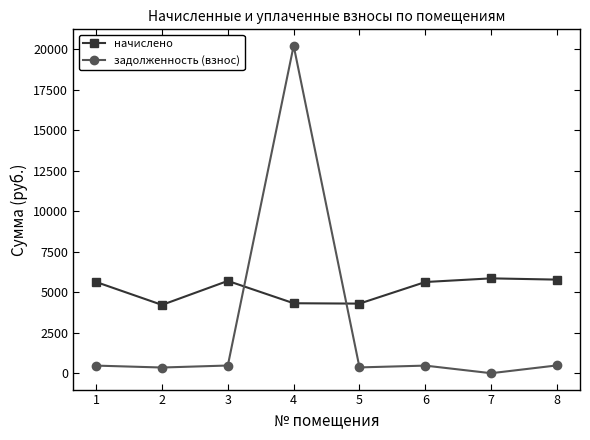

The задолженность (взнос) series shows 468.8 at 6. True or false?

True